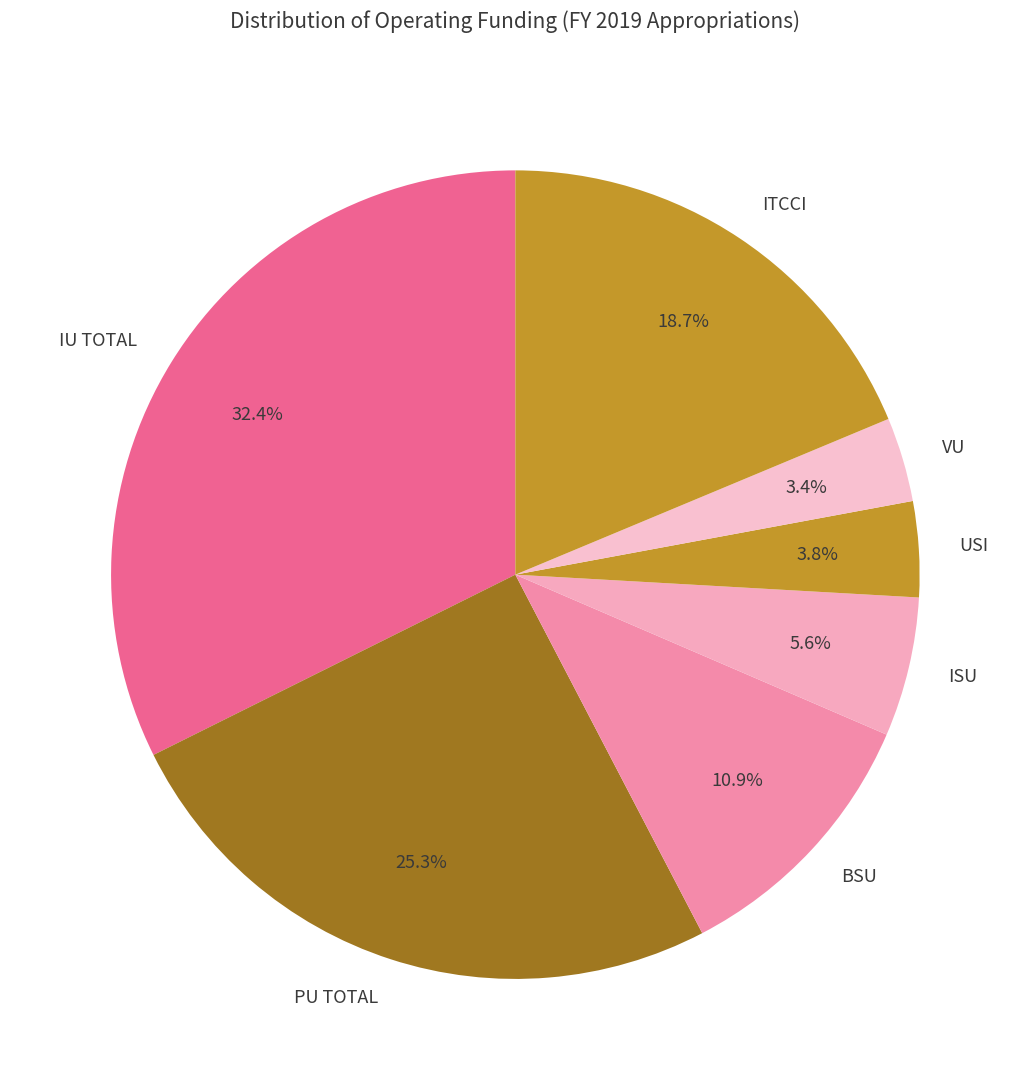

How much of the chart is everything except ISU?

94.4%